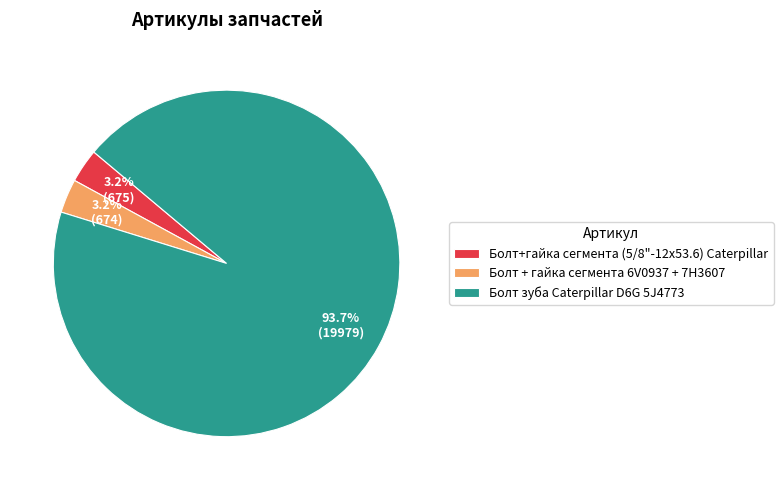

How many slices are in this pie chart?

3